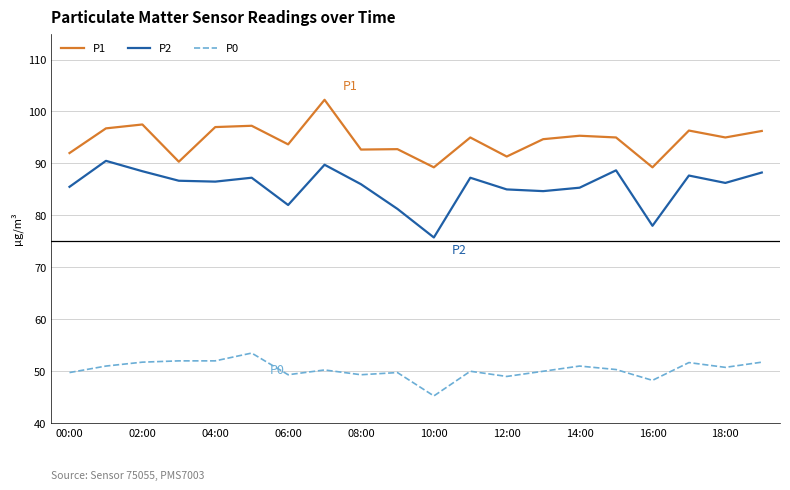

True or false: P2 and P1 intersect in this chart.

False